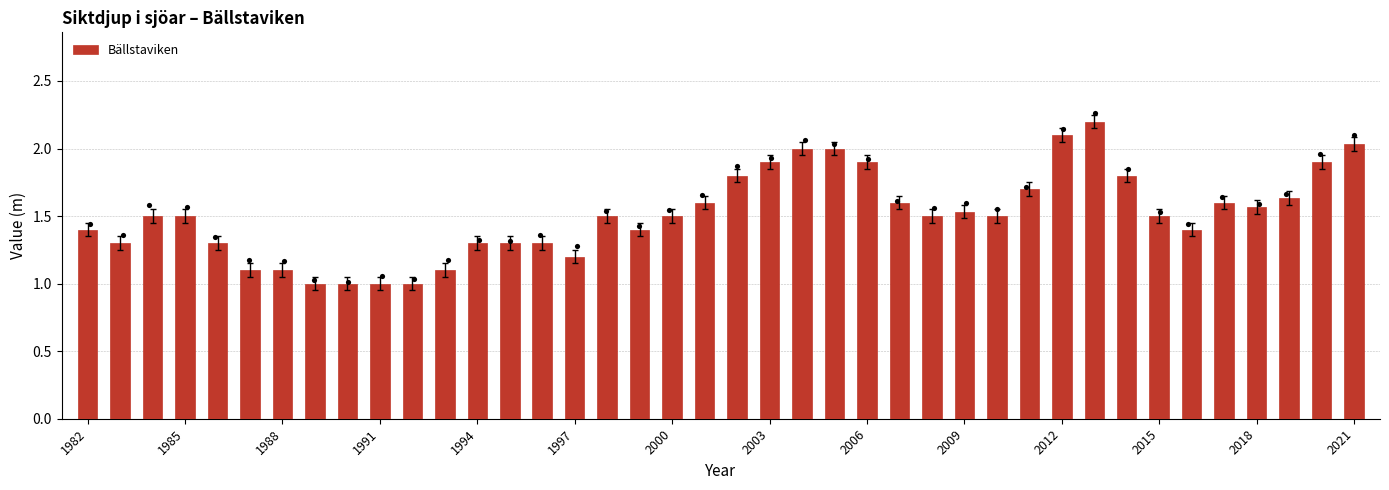

What is the ratio of the value at 27 to the value at 29?

0.9